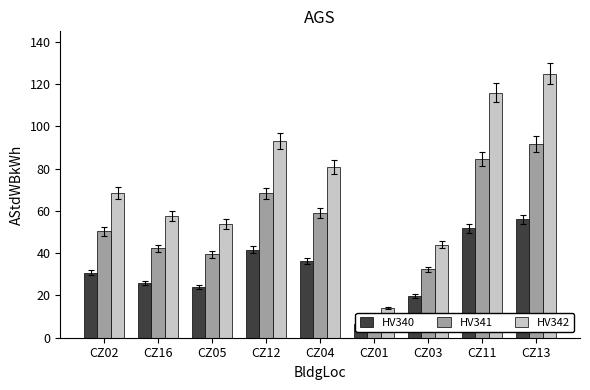

At which label does HV342 first exceed 68?

CZ02